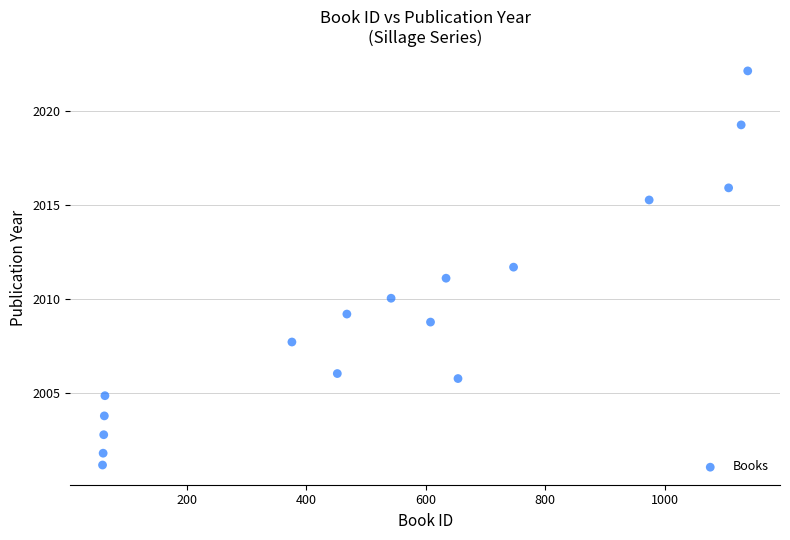

What is the range of X values (max minus min)?

1080.0